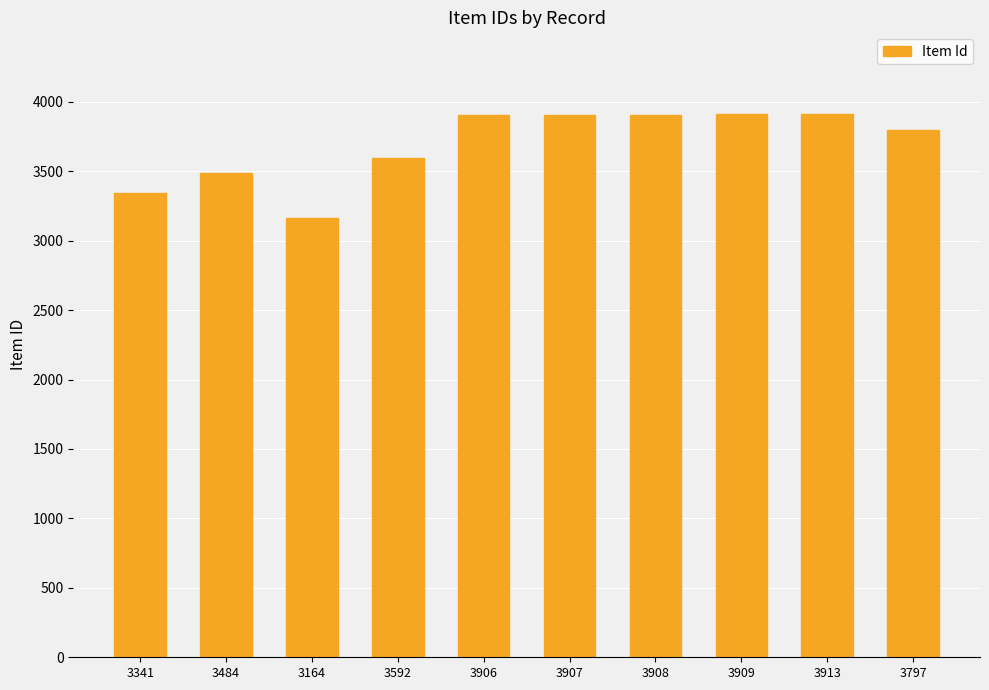

Does the chart contain any negative values?

No